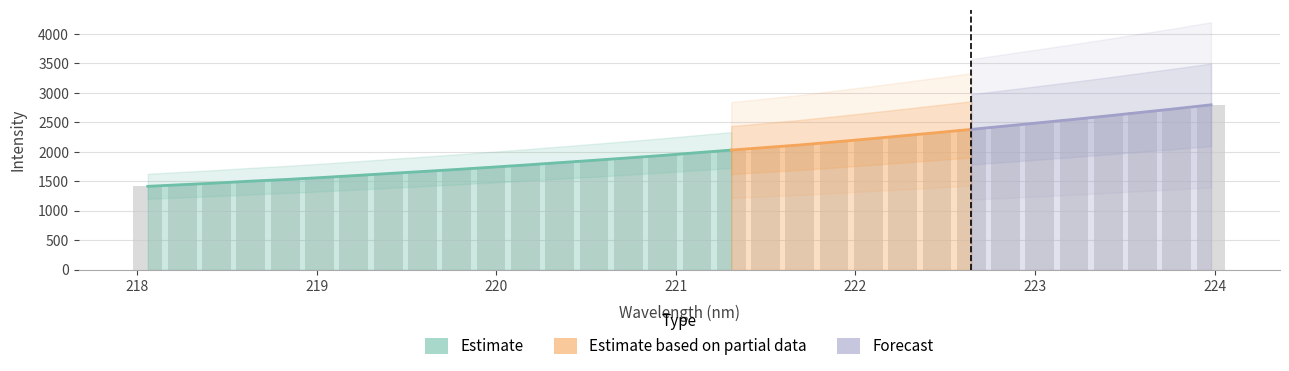

Does the chart contain any negative values?

No